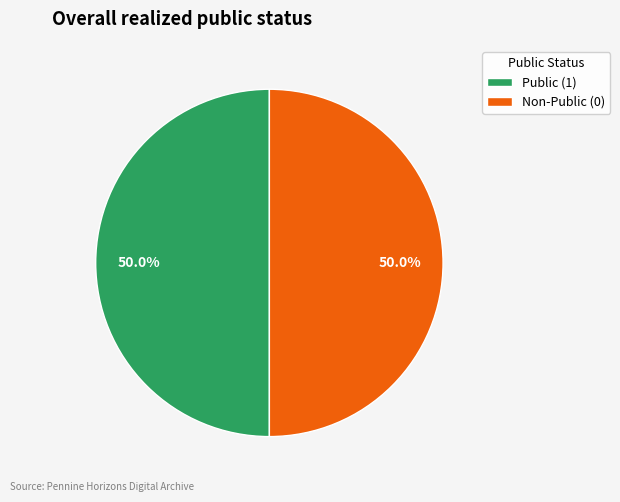

Is the sum of Non-Public (0) and Public (1) greater than half?

Yes